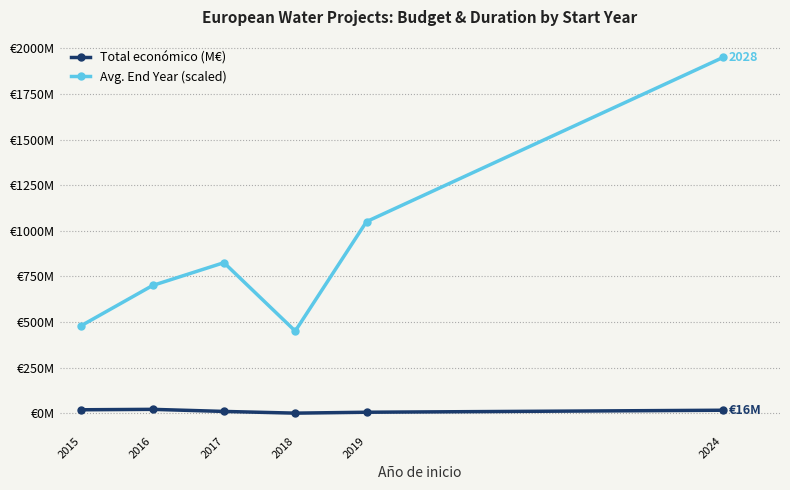

At which label is Total económico (M€) closest to 10?

2017